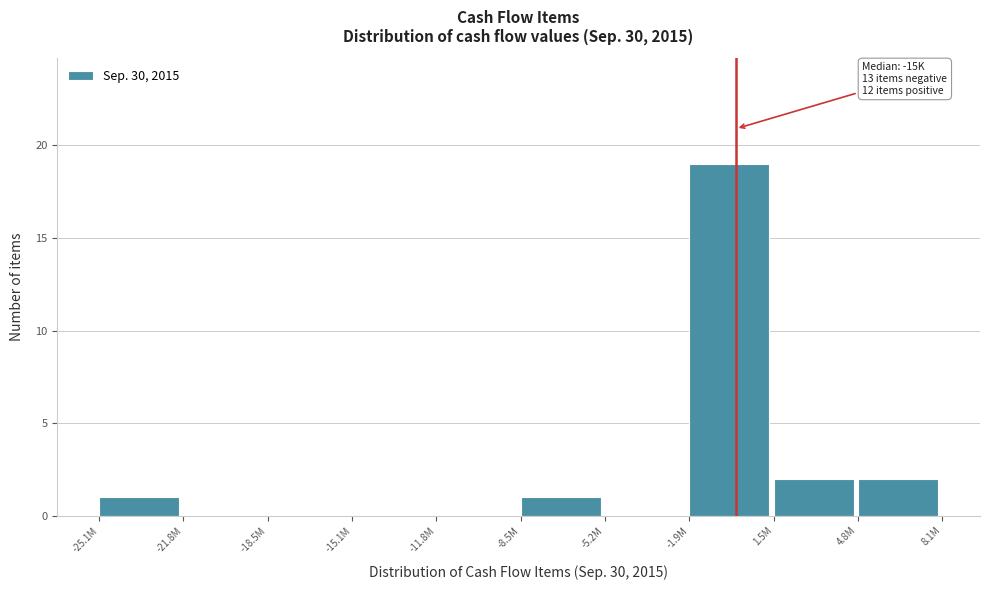

Reading left to right, list all the values displayed in this chart.

-25.1M=1	-21.8M=0	-18.5M=0	-15.1M=0	-11.8M=0	-8.5M=1	-5.2M=0	-1.9M=19	1.5M=2	4.8M=2